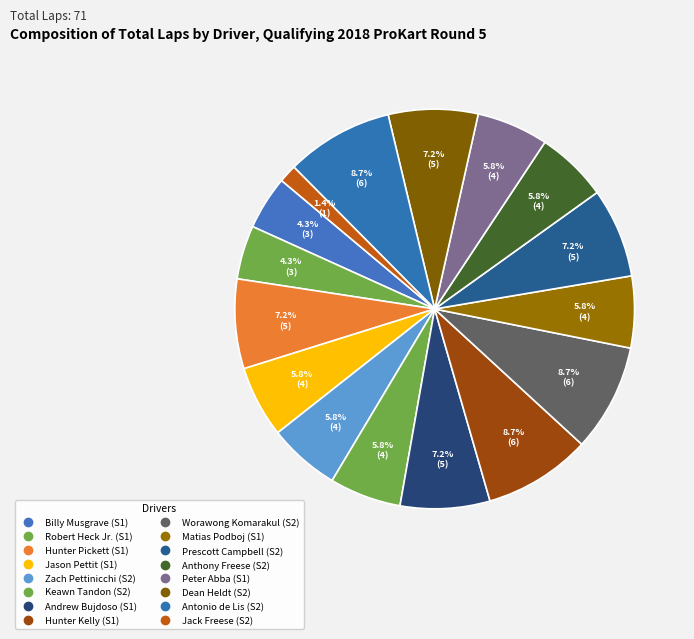

To the nearest percent, what portion does Matias Podboj (S1) represent?

6%